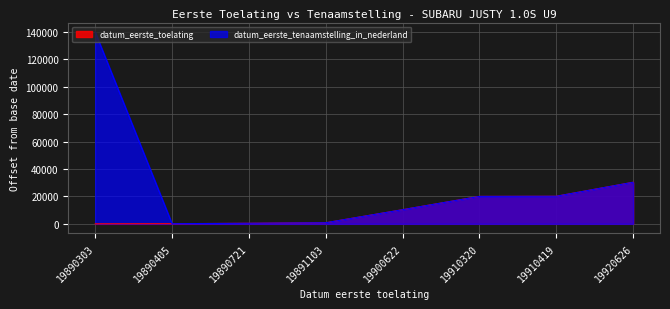

True or false: datum_eerste_toelating has a value of 20116 at 19910419.

True